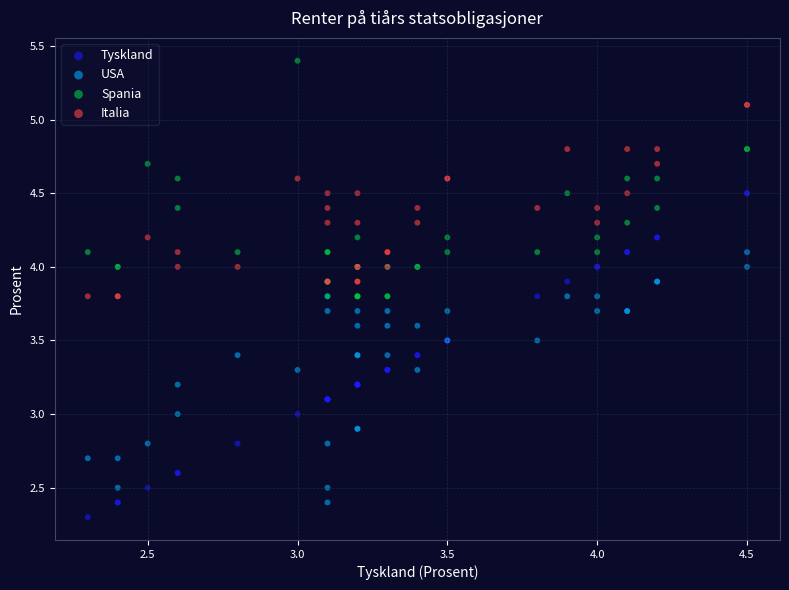

Which series has the largest Y range (max minus min)?

Tyskland